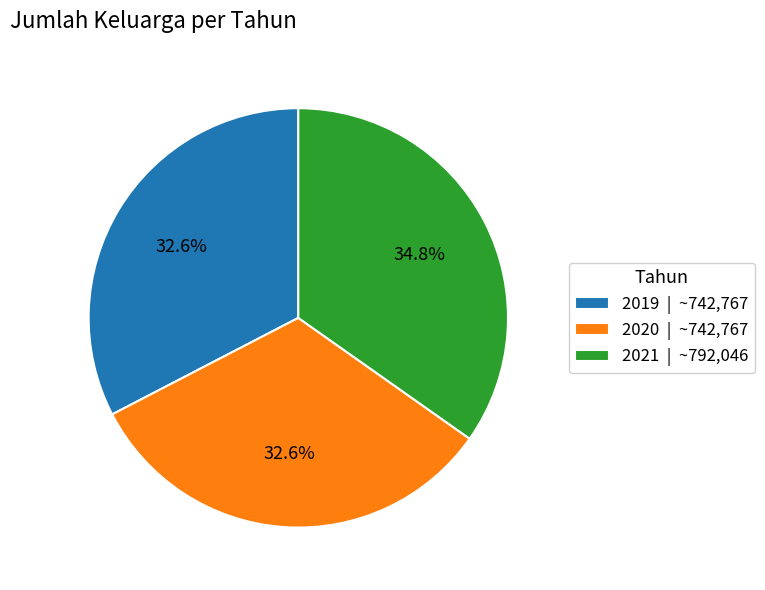

Count the number of slices in the pie.

3